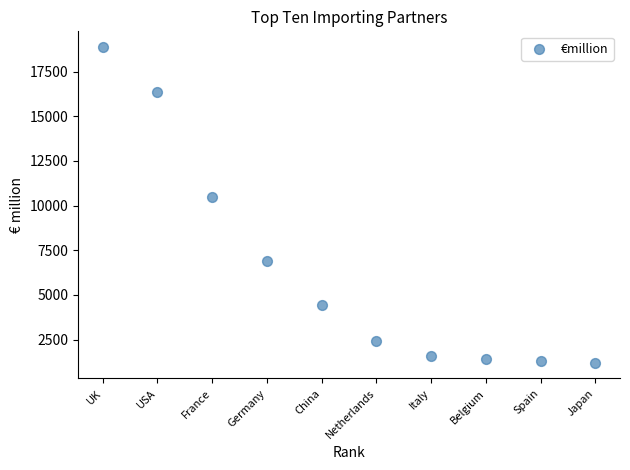

What Y value in the scatter plot is closest to 10038?

10500.2